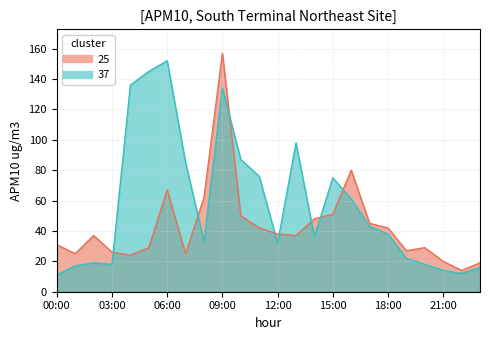

Which category has the highest value across all series?

09:00